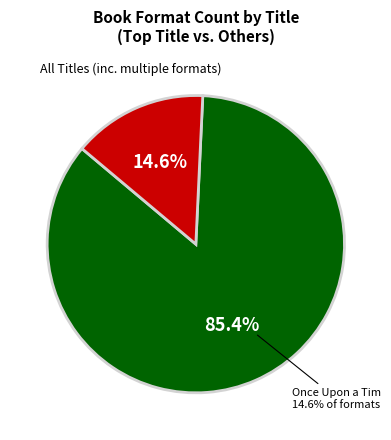

Which slice is the largest?

Once Upon a Tim